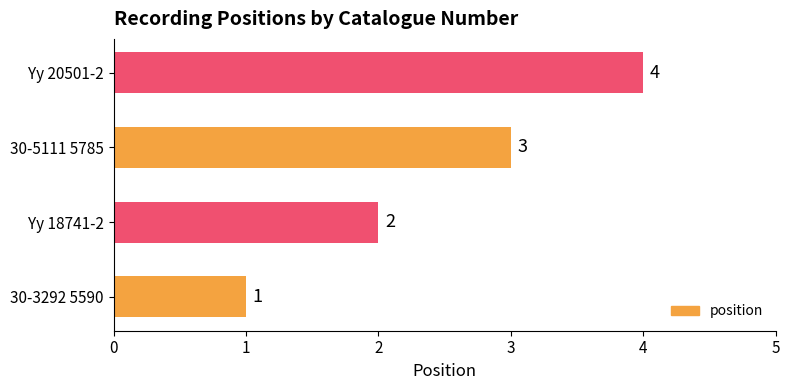

Is it true that the value at Yy 18741-2 is 3?

False